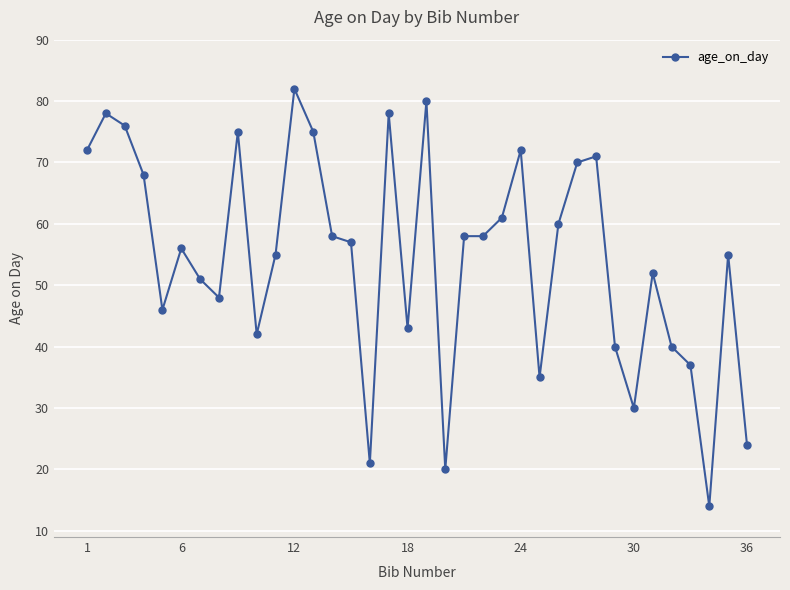

True or false: there are more than 1 points higher than both neighbors.

True